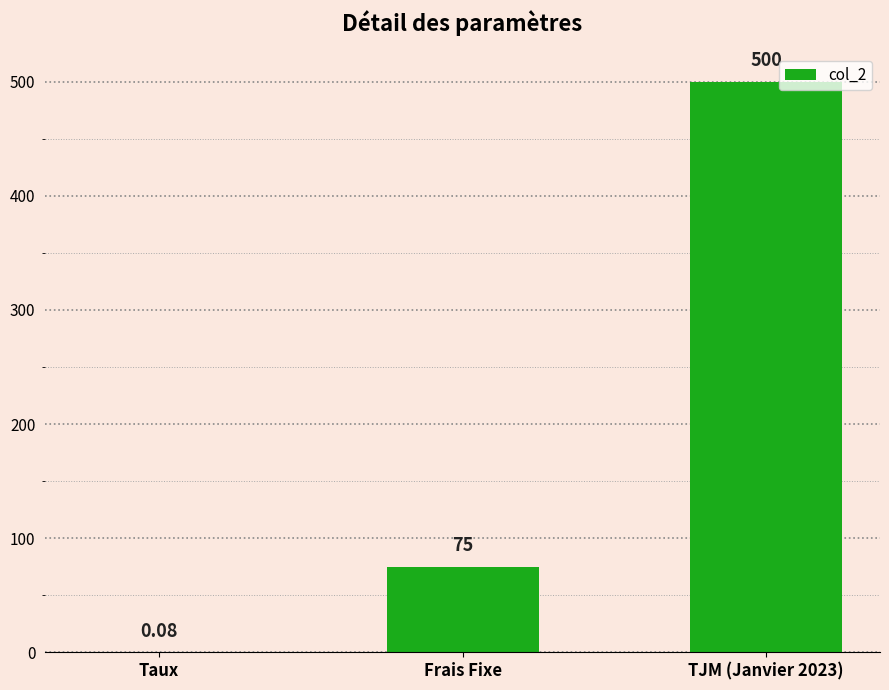

Is it true that the value at TJM (Janvier 2023) is 500.0?

True